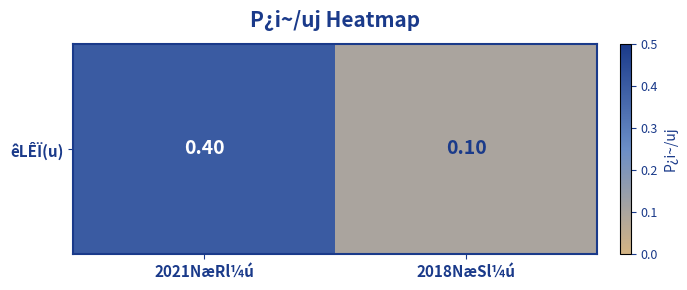

Is it true that the value at 2018NæSl¼ú is 0.1?

False